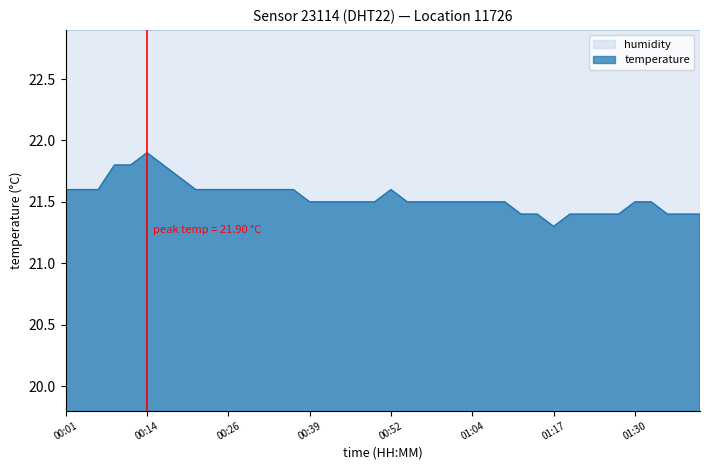

Reading right to left, what are all the values shown in this chart?

21.4	21.4	21.4	21.5	21.5	21.4	21.4	21.4	21.4	21.3	21.4	21.4	21.5	21.5	21.5	21.5	21.5	21.5	21.5	21.6	21.5	21.5	21.5	21.5	21.5	21.6	21.6	21.6	21.6	21.6	21.6	21.6	21.7	21.8	21.9	21.8	21.8	21.6	21.6	21.6